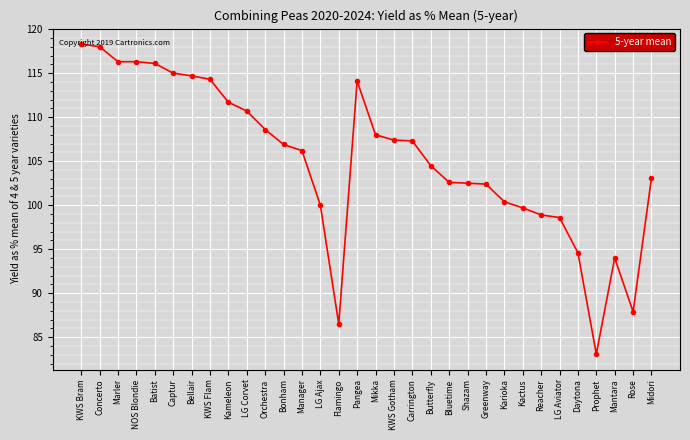

What value does the data have at Flamingo?

86.5